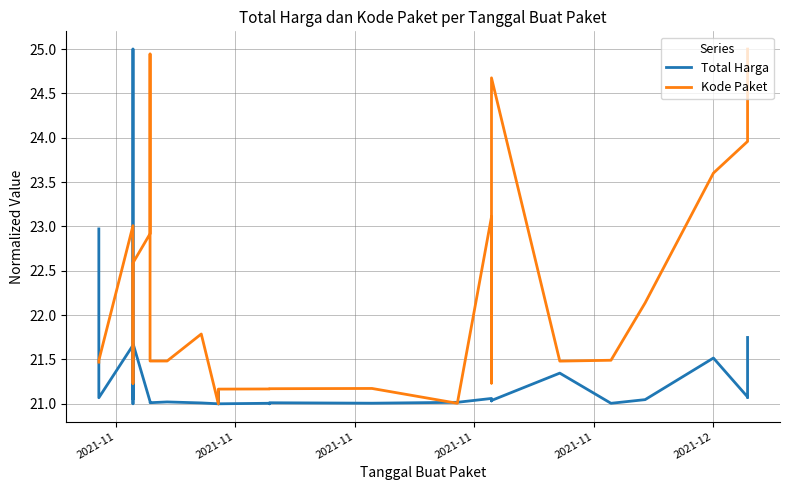

What is the maximum value for Kode Paket?

25.0